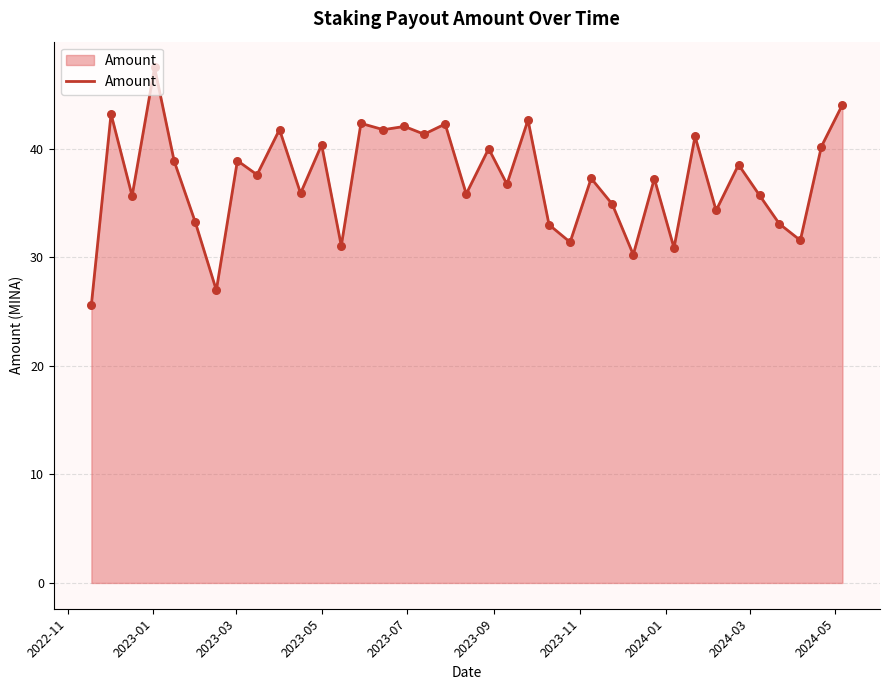

What is the greatest value displayed?

47.5